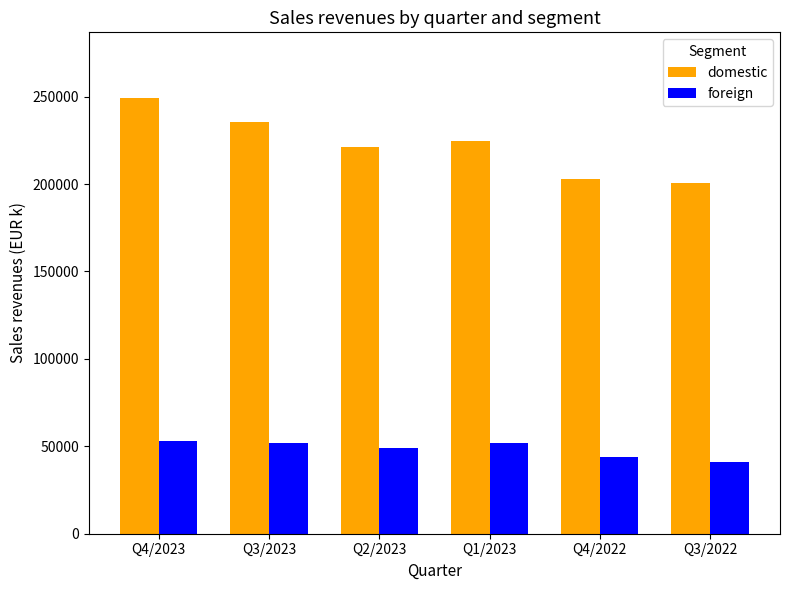

Are the bars grouped side by side (vs. stacked)?

Yes